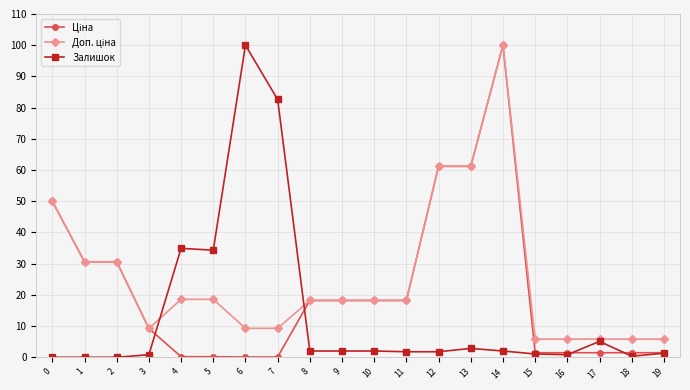

The value of Залишок at 6 is 100.0. True or false?

True